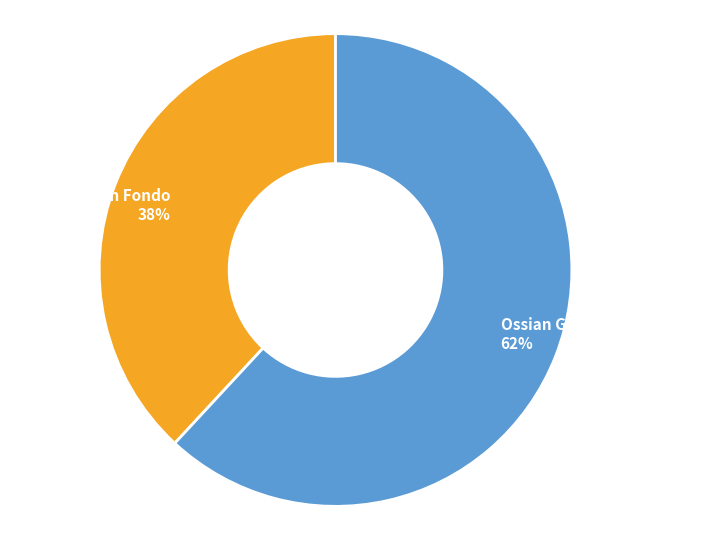

What is the ratio of the value at Ossian Giant Gravel Grinder to the value at The Rock Gran Fondo?

1.6